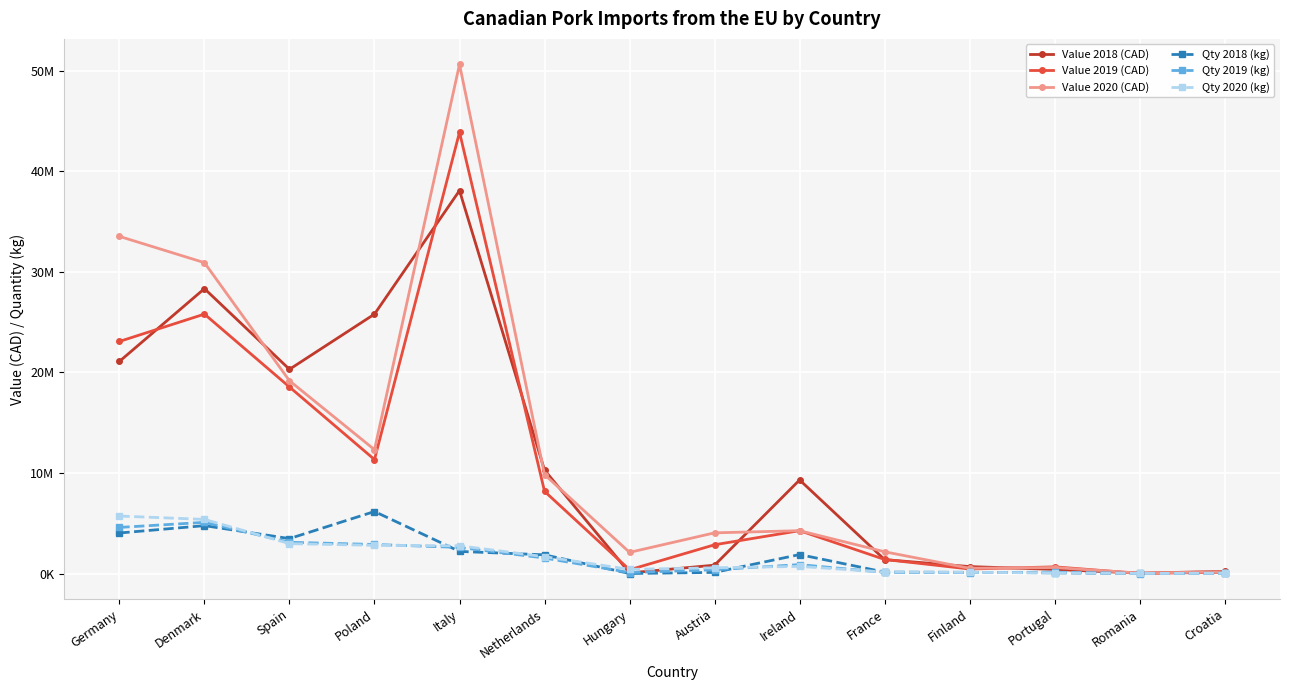

How many interior local peaks does the Qty 2020 (kg) series have?

1